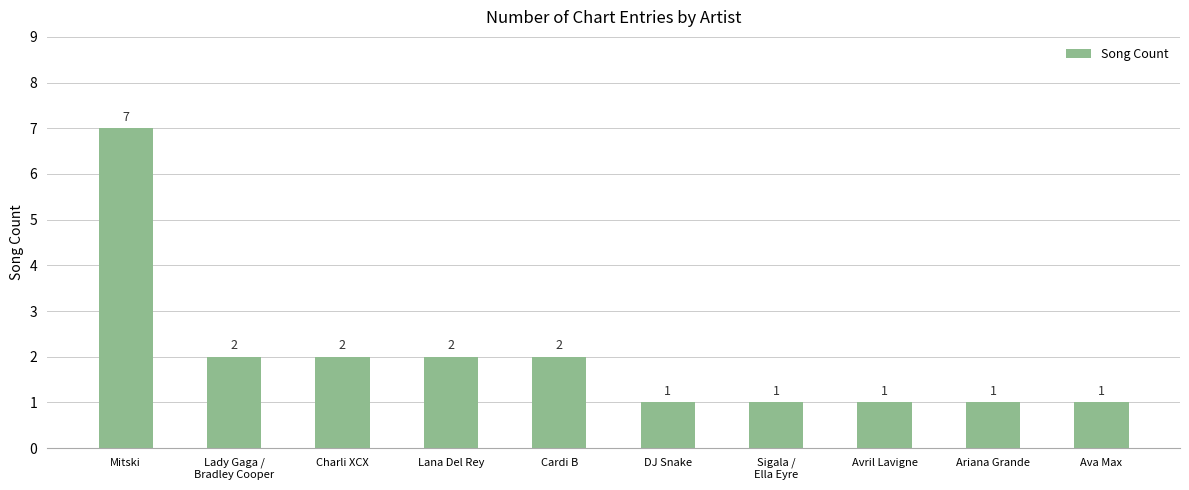

What is the sum of all values?

20